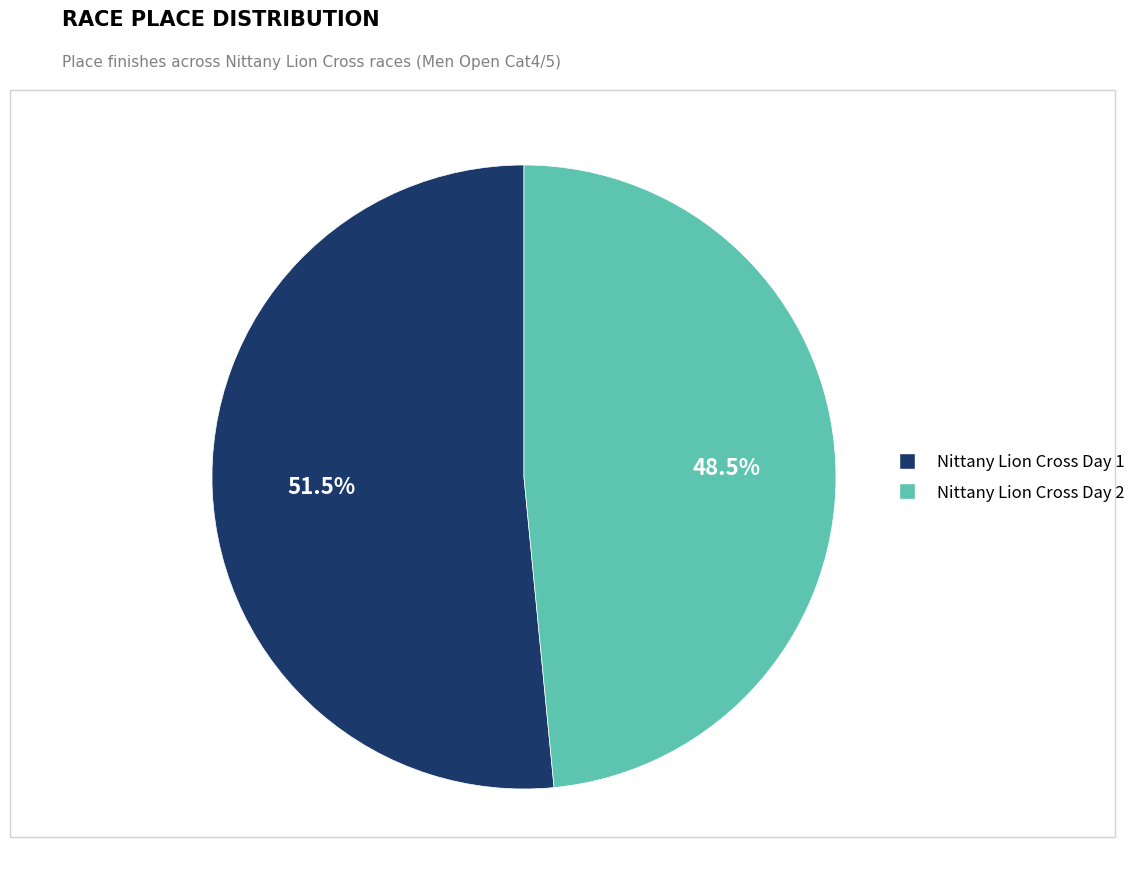

Approximately how many times larger is the value at Nittany Lion Cross Day 1 compared to Nittany Lion Cross Day 2?

1.1